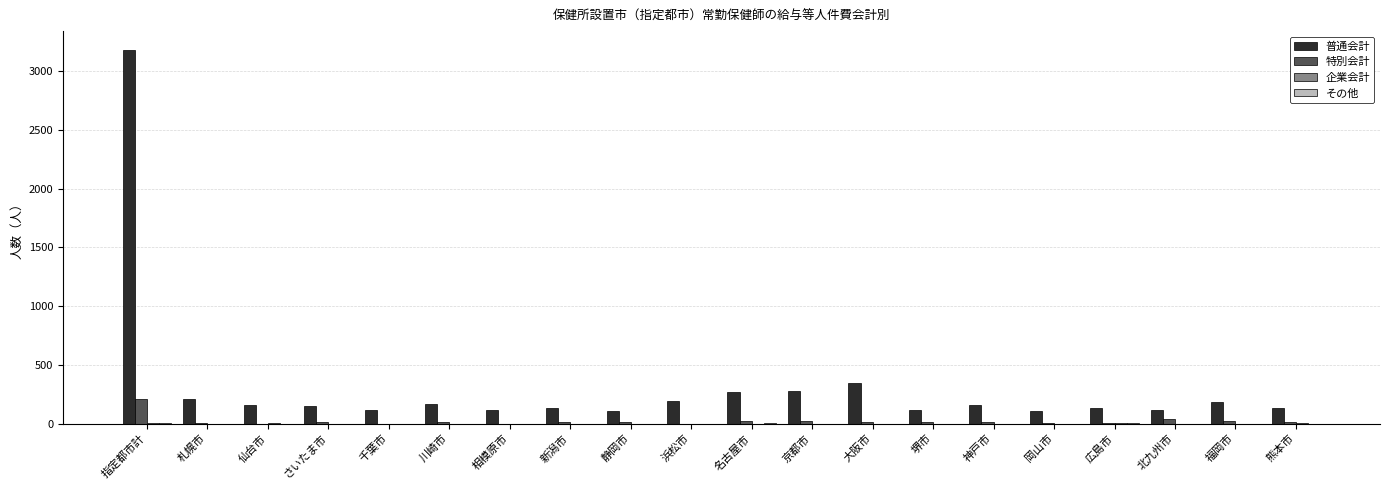

What is the total value across all series at 相模原市?

116